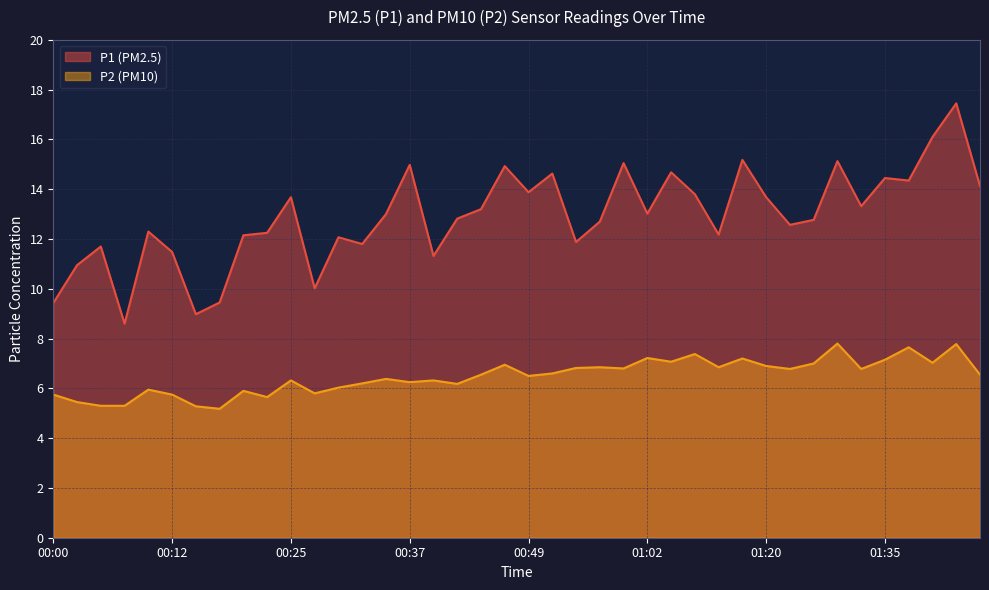

Which series has the largest total across all categories?

P1 (PM2.5)